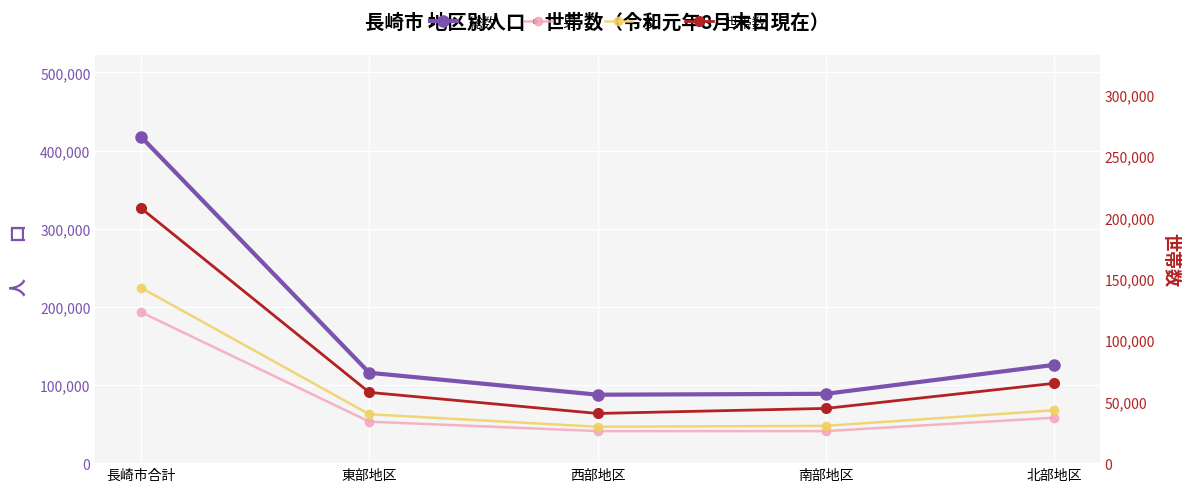

Rank the series at 西部地区 from lowest to highest value.

世帯数, 男, 女, 総数